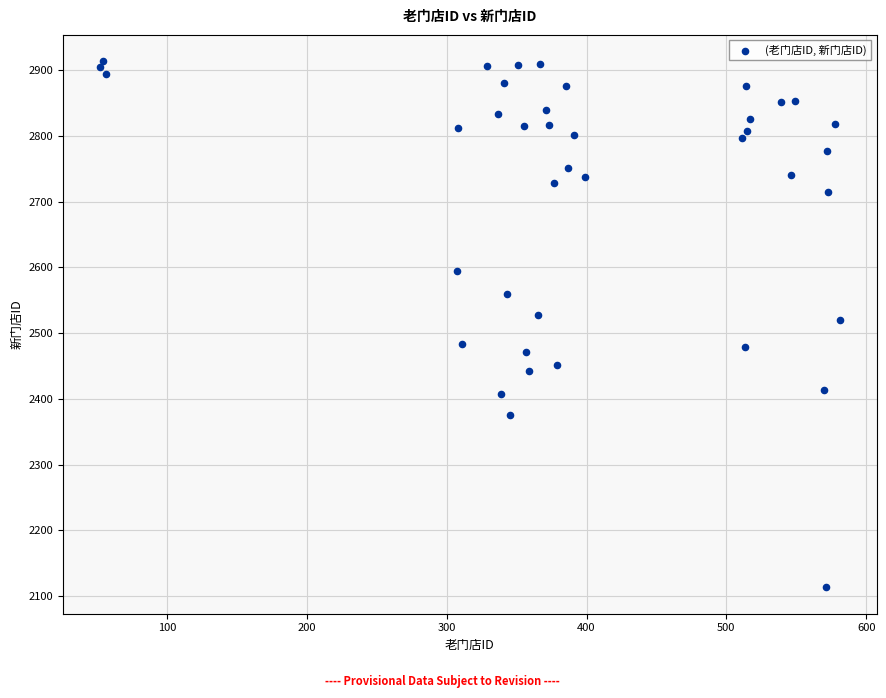

What is the range of X values (max minus min)?

529